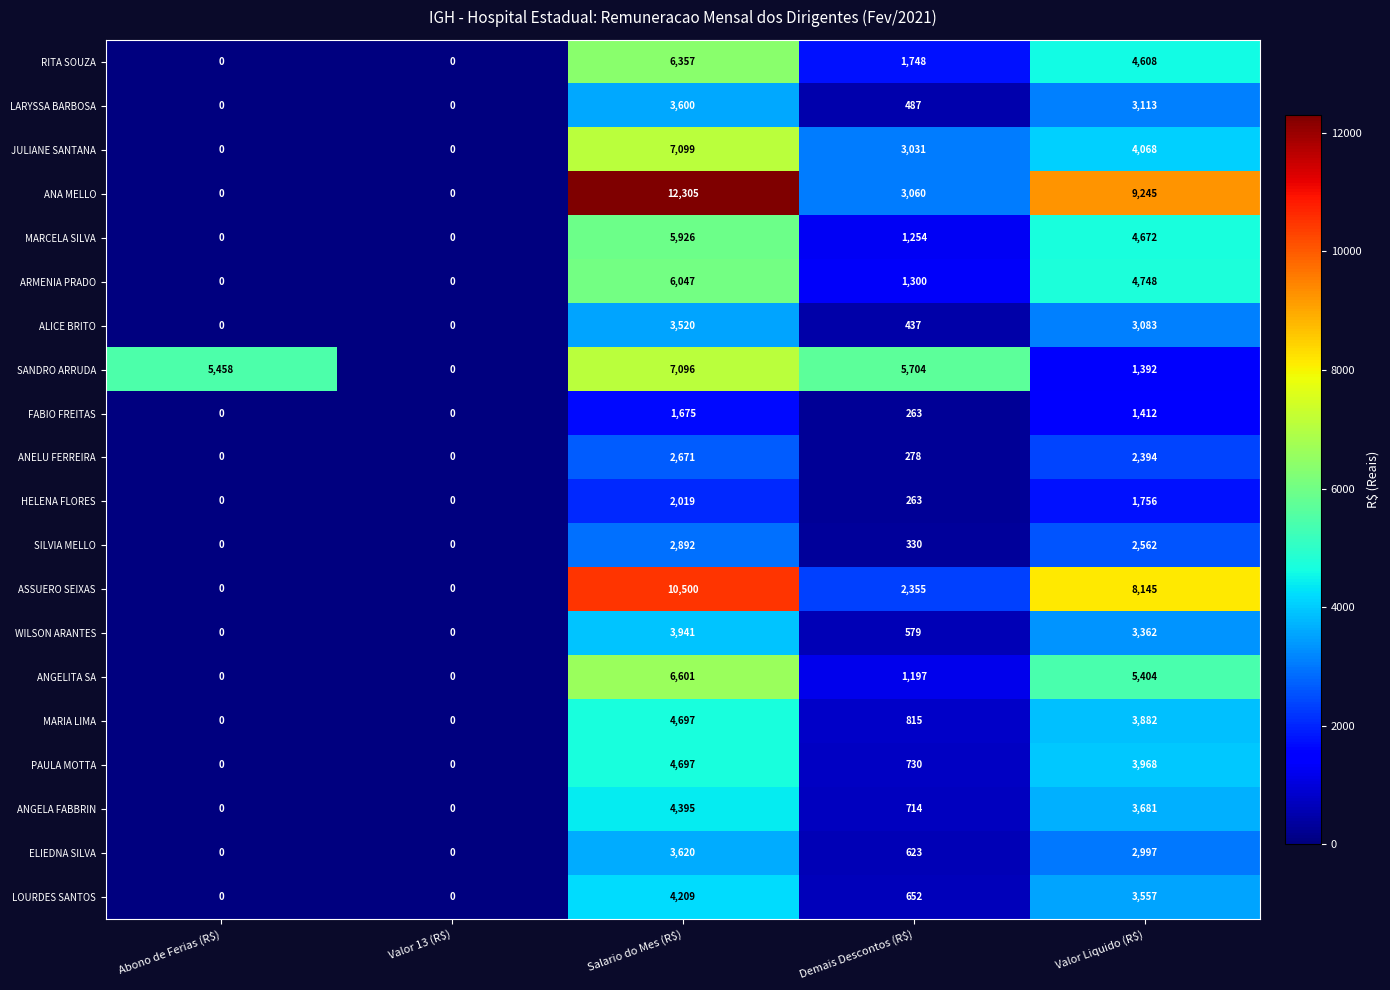

Which series changed the most between Abono de Ferias (R$) and Valor 13 (R$)?

SANDRO ARRUDA